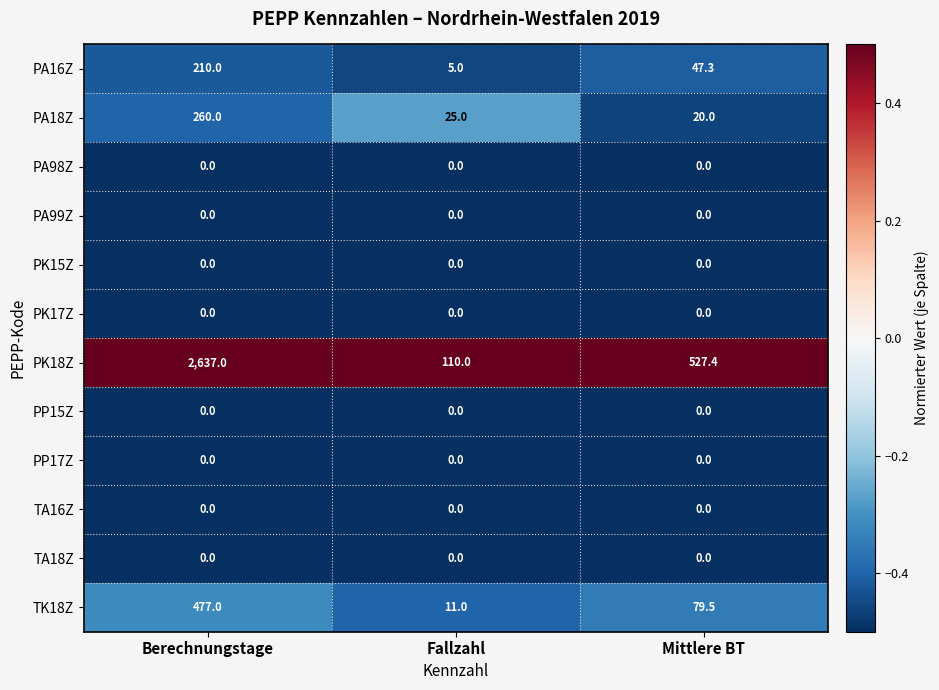

What is the difference between the maximum and minimum values in the PK18Z series?

2527.0